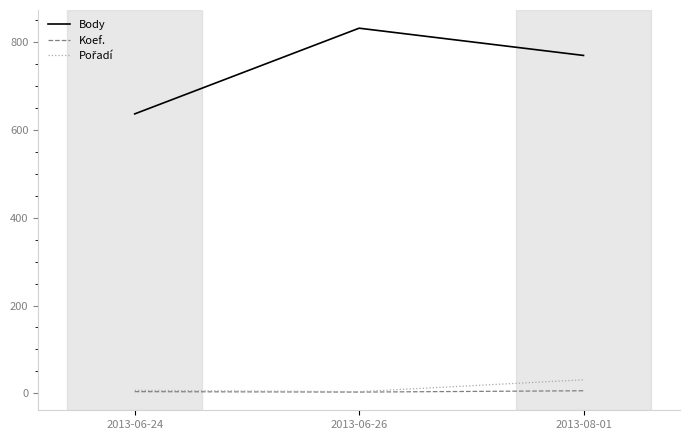

Which series has the widest spread of values?

Body